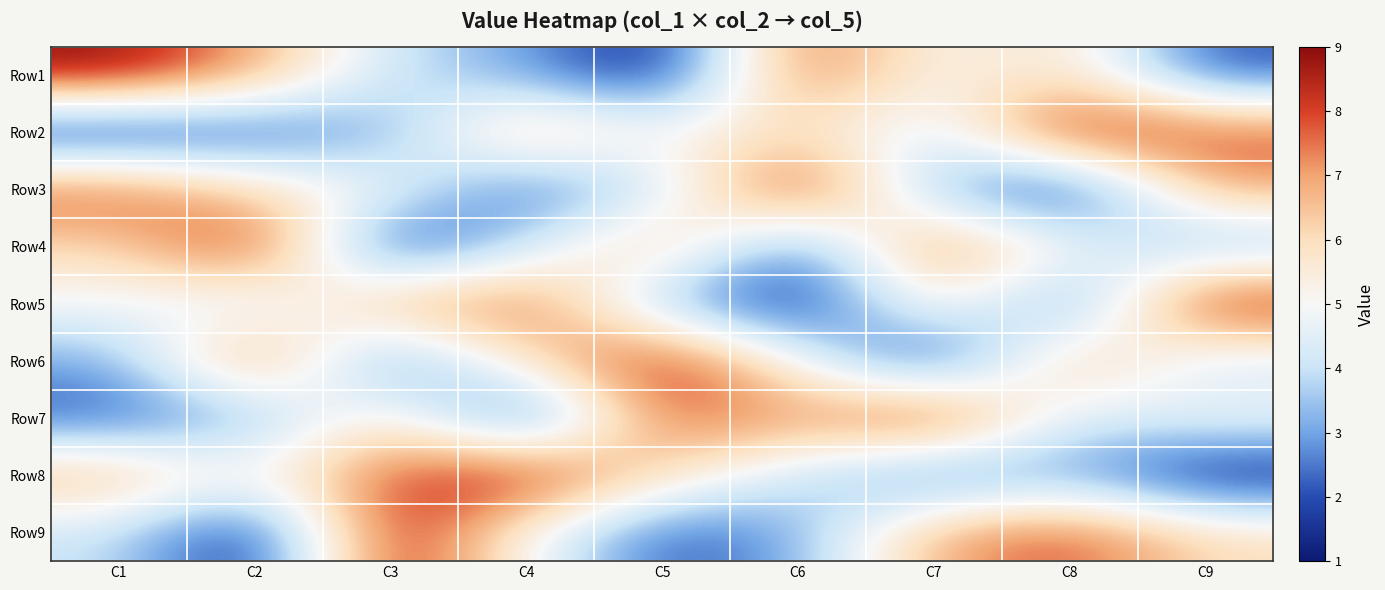

Which series has the largest total across all categories?

Row1